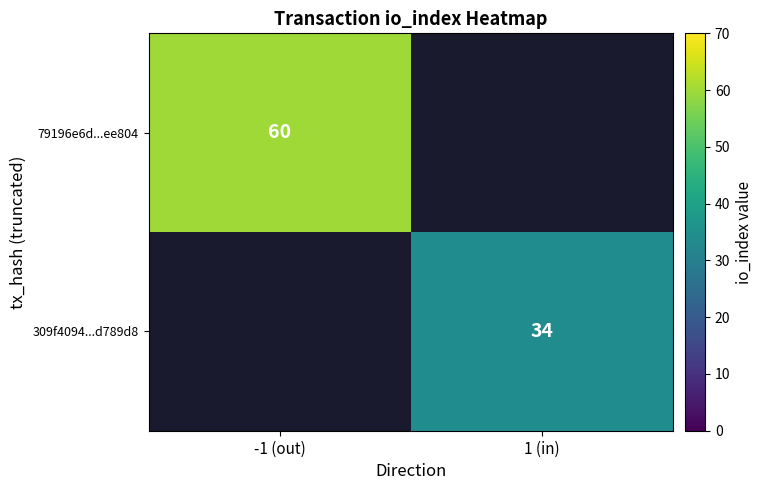

The 79196e6d...ee804 series shows 60 at -1 (out). True or false?

True